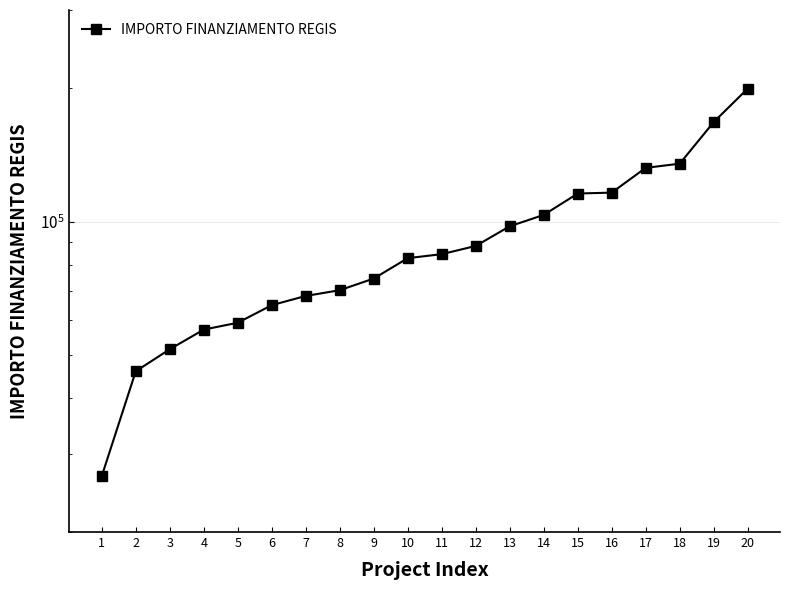

Which category has the highest value across all series?

20